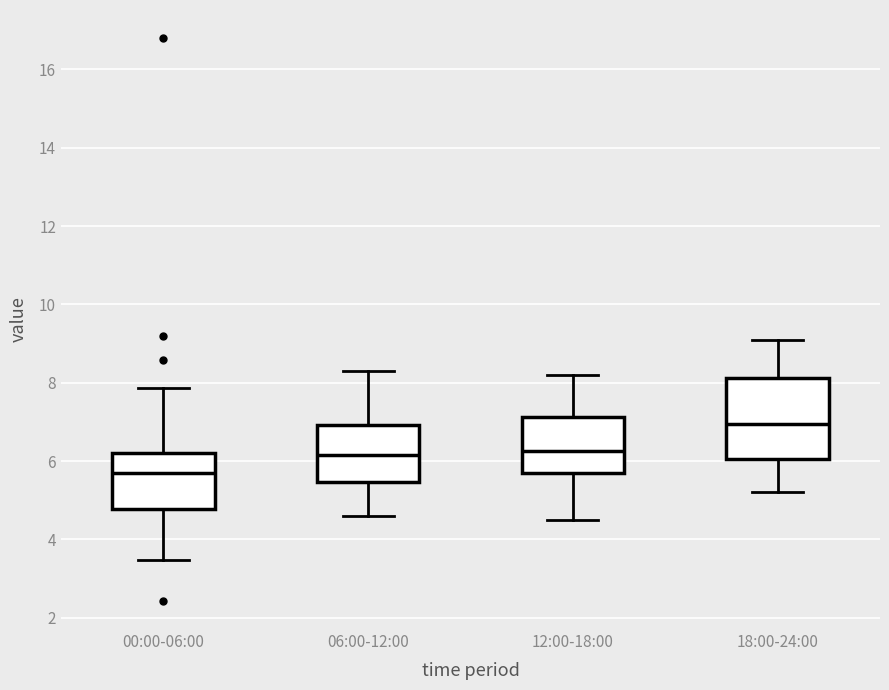

Which box has the lowest median line?

00:00-06:00